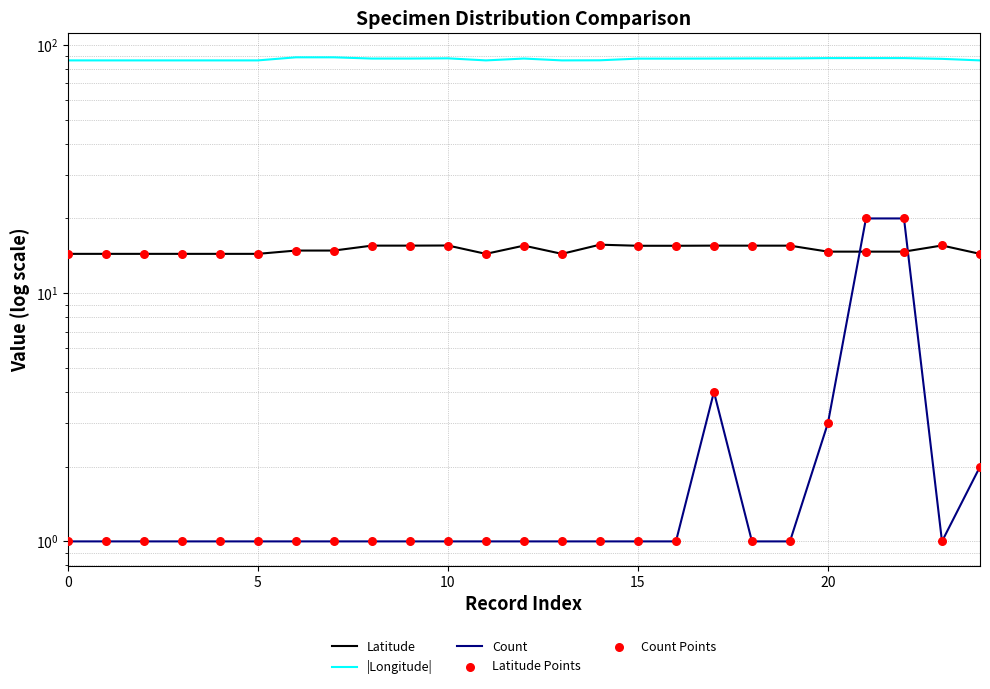

At how many categories does at least one series exceed 79?

25